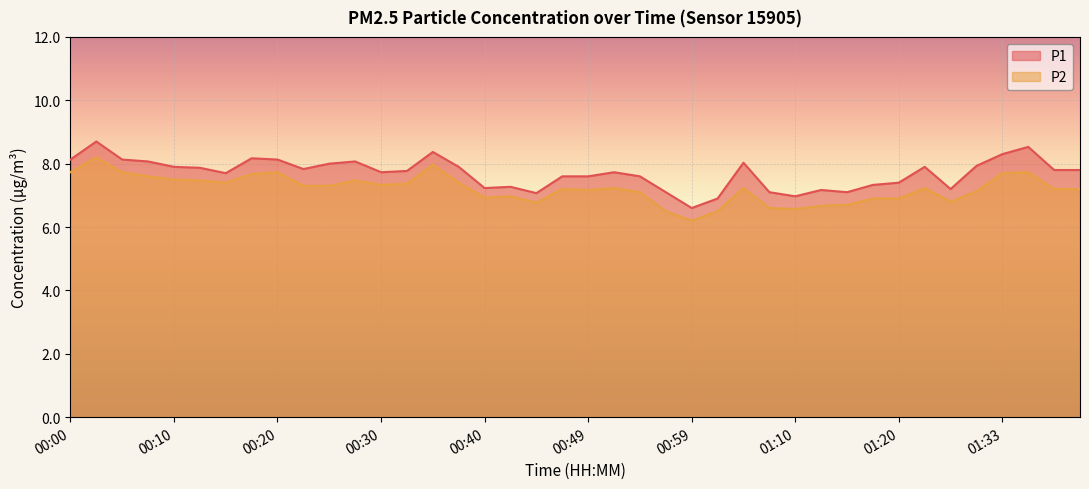

What is the highest value of the P1 series?

8.7